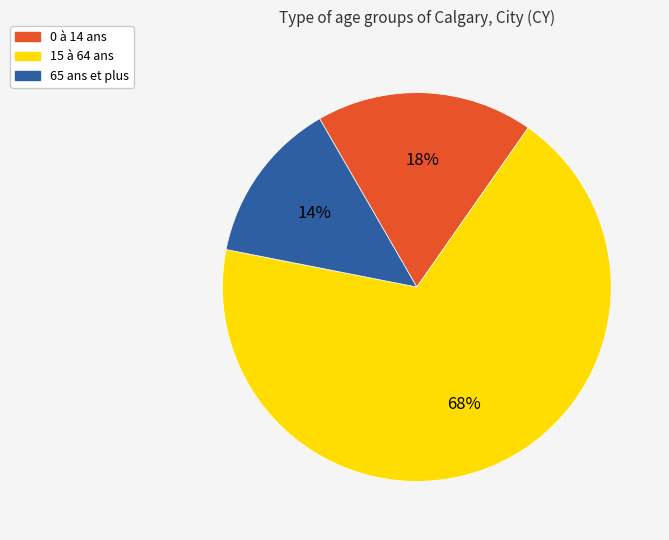

Approximately how many times larger is the value at 65 ans et plus compared to 0 à 14 ans?

0.8